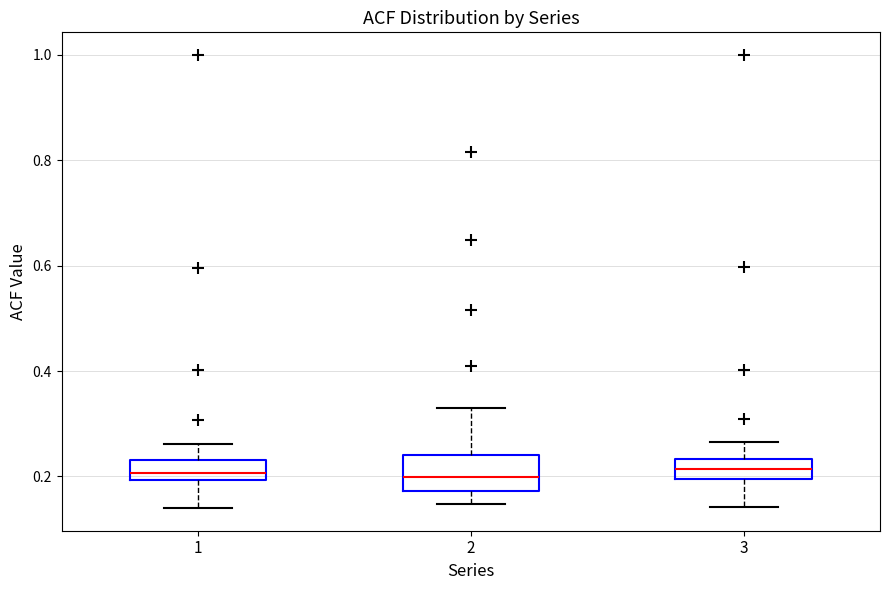

Where is the lower edge of the box at x = 1 on the y-axis? The values are not printed on the chart, so give them approximately, as read against the axis.

0.20